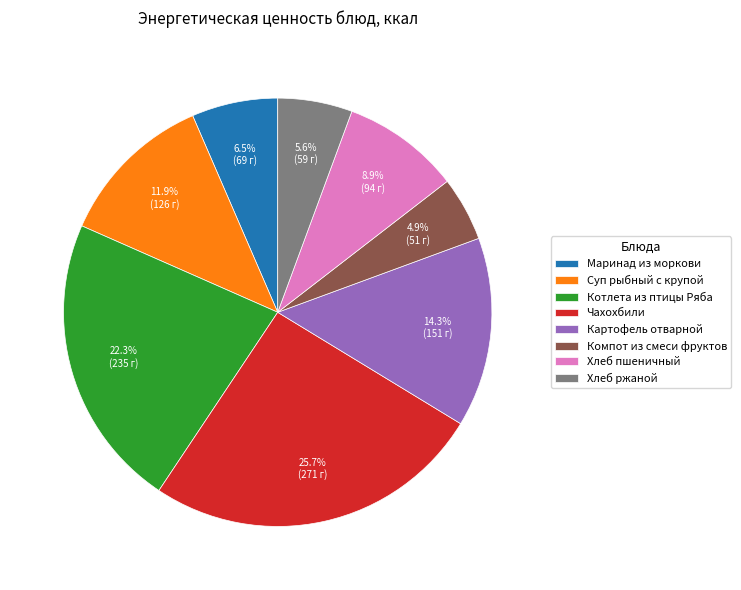

The Суп рыбный с крупой slice represents 12% of the pie. True or false?

True